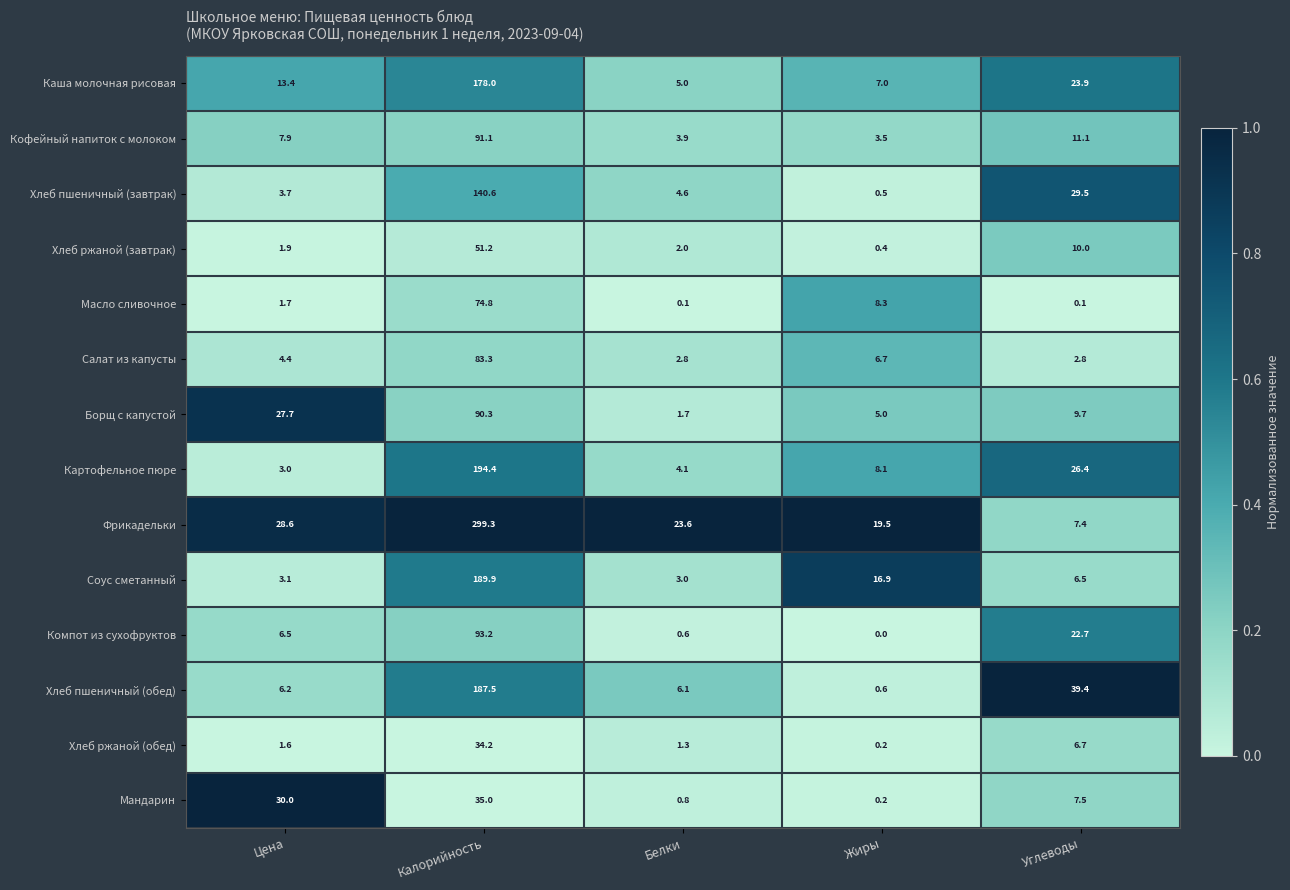

At which category is the sum across all series the highest?

Калорийность